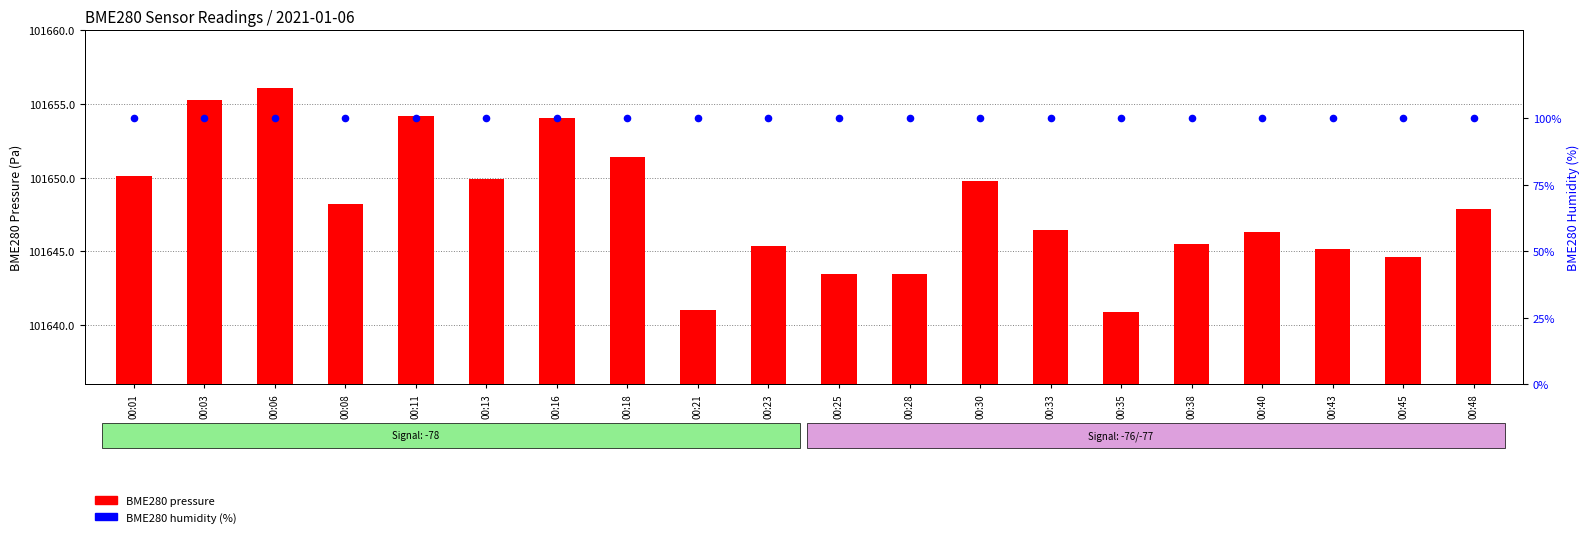

Which series has the largest total across all categories?

BME280 pressure